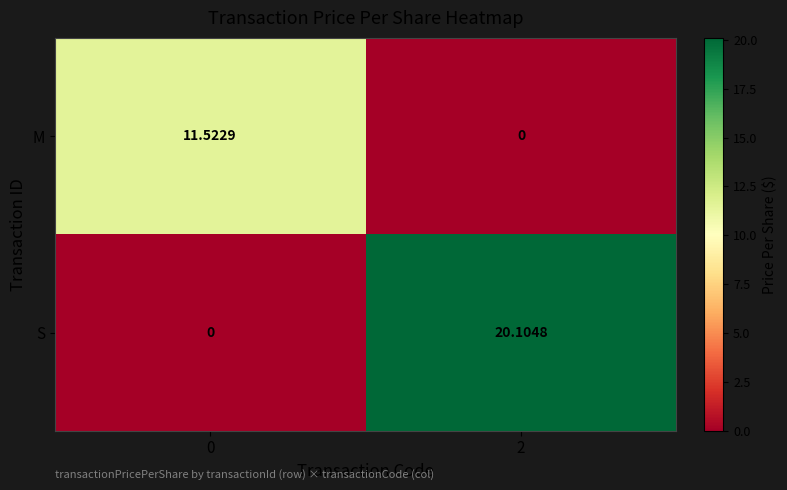

At how many categories does at least one series exceed 19?

1